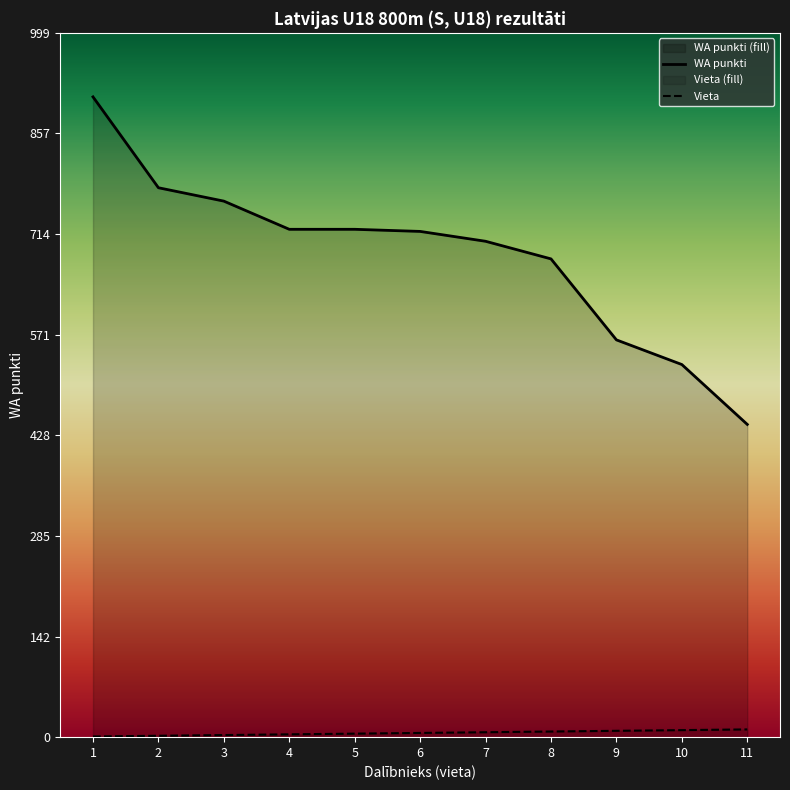

True or false: WA punkti and Vieta intersect in this chart.

False